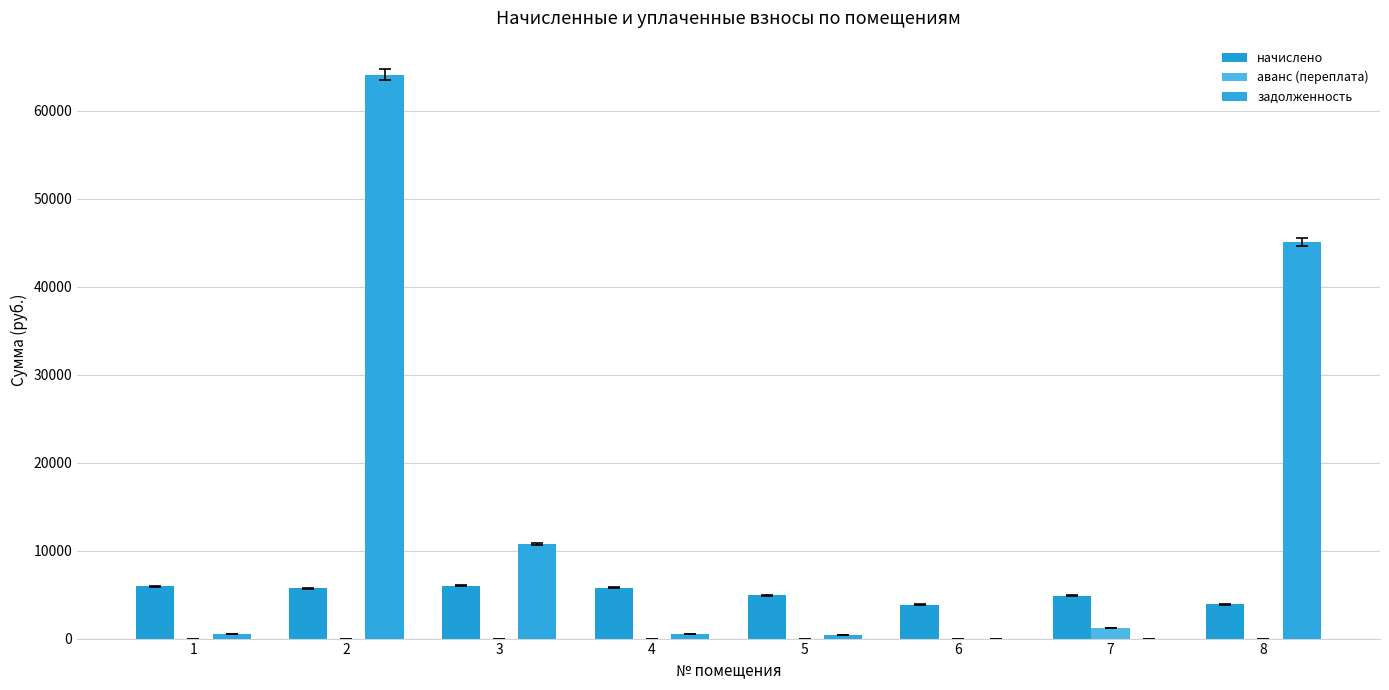

What is the difference between the maximum and minimum values in the начислено series?

2153.9